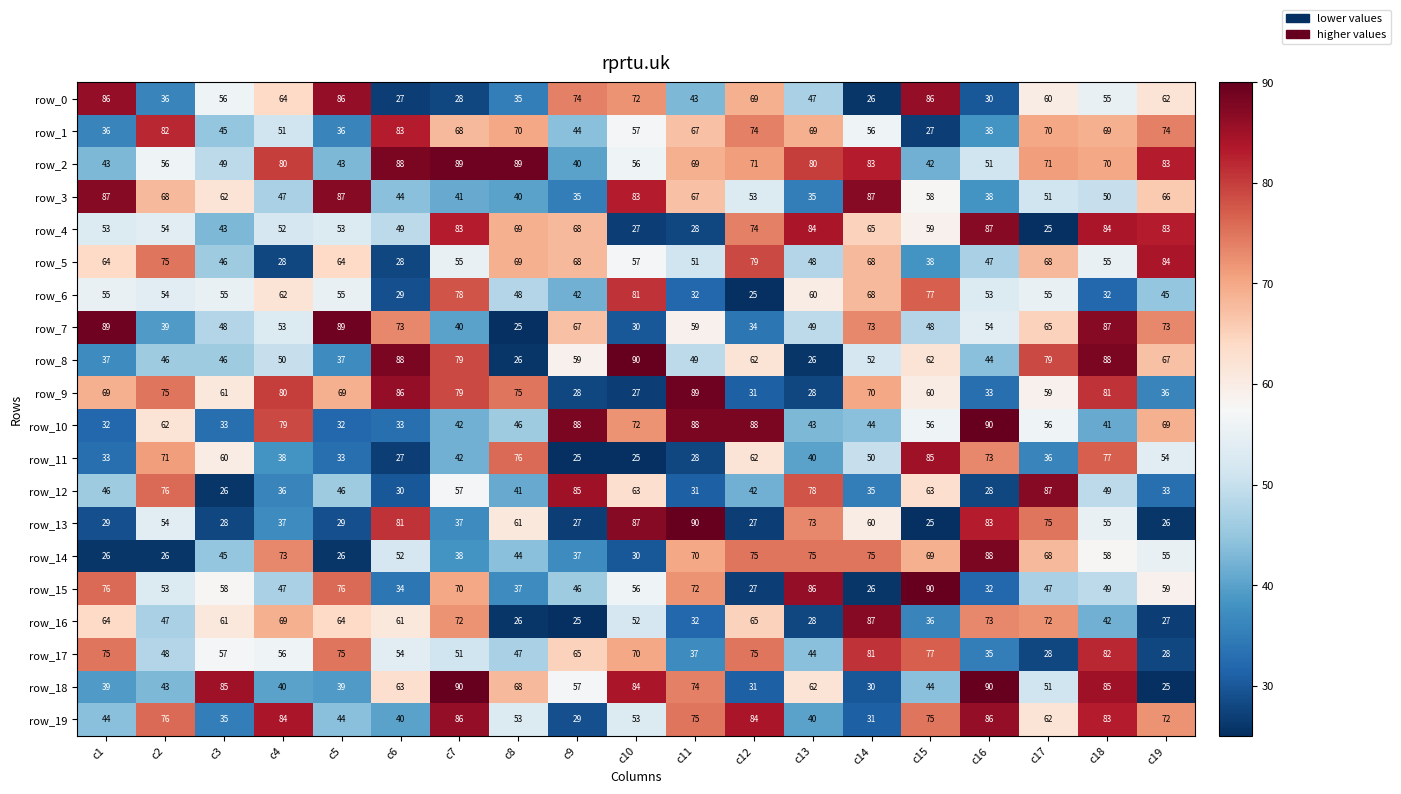

What is the difference between the row_19 values at c18 and c4?

1